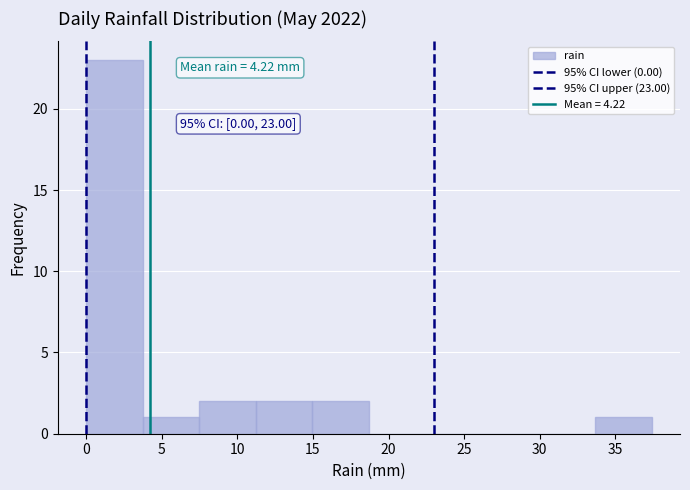

Over which range of the x-axis is the bar tallest?

0.0 to 3.5